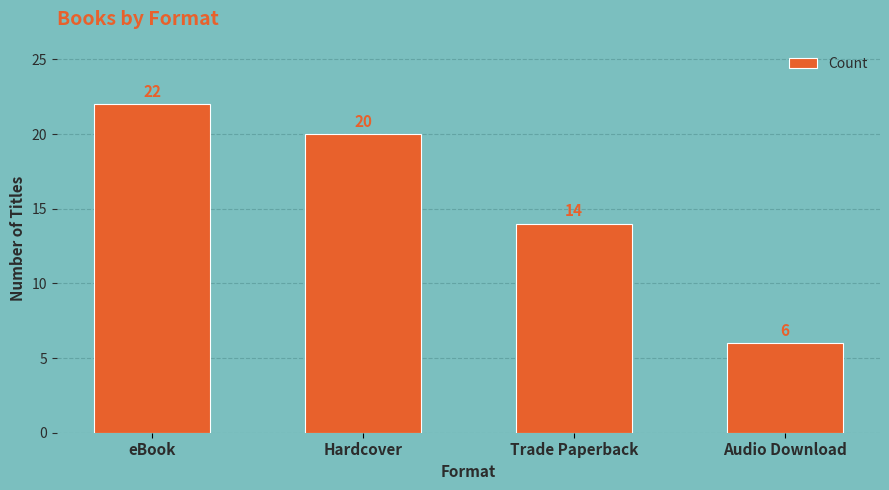

The chart shows a value of 14 at Trade Paperback. True or false?

True